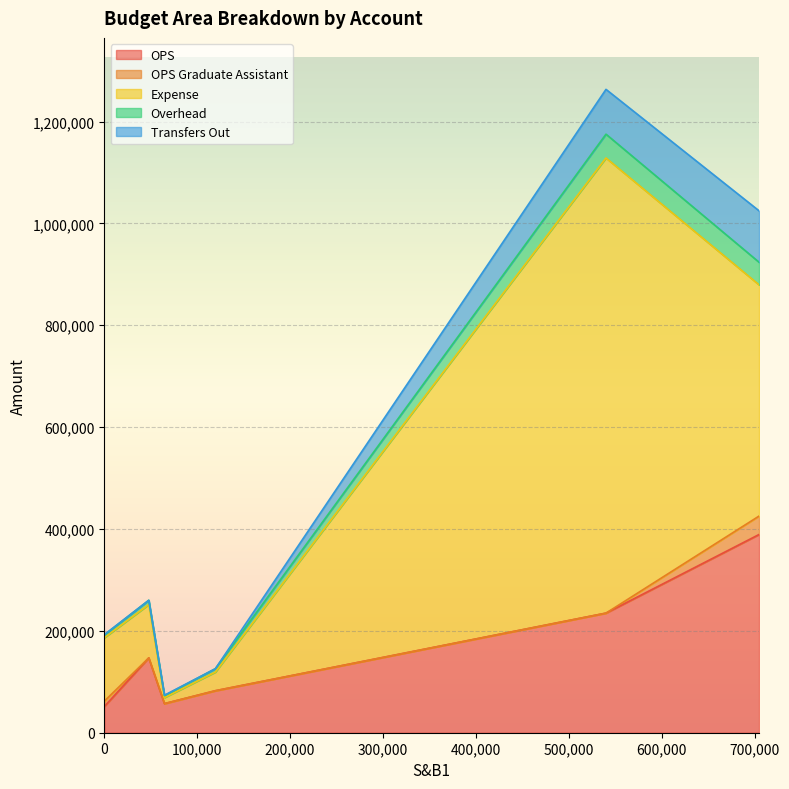

What is the highest value of the OPS series?

389251.0